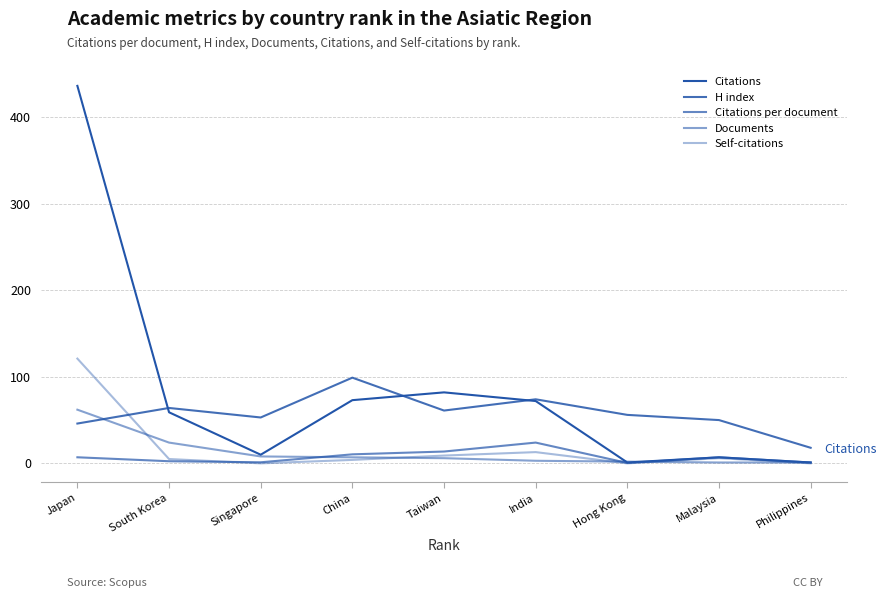

Reading right to left, transcribe all the data shown in this chart.

Citations: Philippines=1.0	Malaysia=7.0	Hong Kong=1.0	India=72.0	Taiwan=82.0	China=73.0	Singapore=10.0	South Korea=59.0	Japan=436.0
H index: Philippines=18.0	Malaysia=50.0	Hong Kong=56.0	India=74.0	Taiwan=61.0	China=99.0	Singapore=53.0	South Korea=64.0	Japan=46.0
Citations per document: Philippines=1.0	Malaysia=7.0	Hong Kong=0.5	India=24.0	Taiwan=13.7	China=10.4	Singapore=1.2	South Korea=2.5	Japan=7.0
Documents: Philippines=1.0	Malaysia=1.0	Hong Kong=2.0	India=3.0	Taiwan=6.0	China=7.0	Singapore=8.0	South Korea=24.0	Japan=62.0
Self-citations: Philippines=0.0	Malaysia=6.0	Hong Kong=0.0	India=13.0	Taiwan=9.0	China=4.0	Singapore=0.0	South Korea=5.0	Japan=121.0